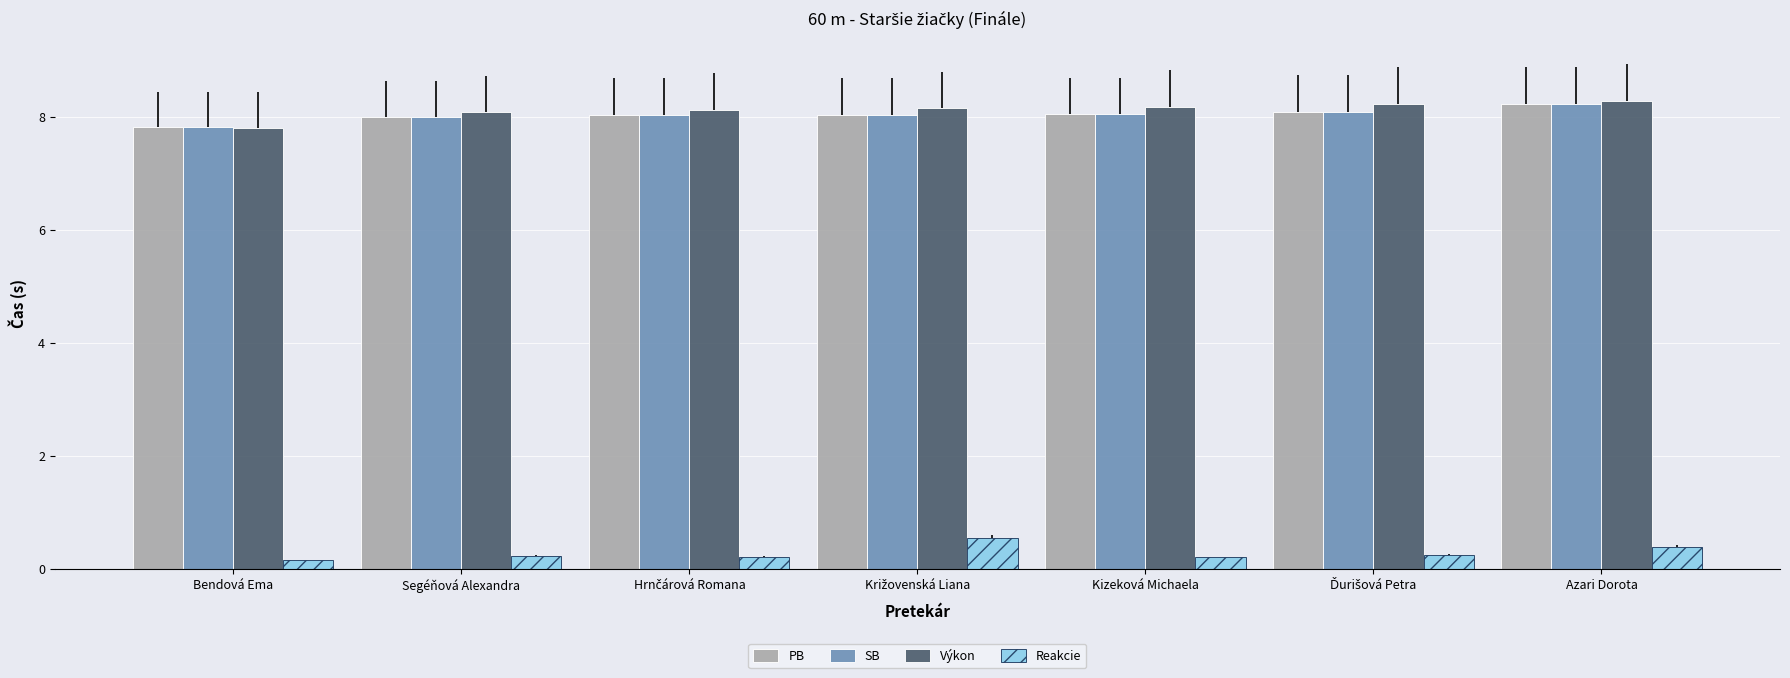

How many Reakcie values are between 0 and 1?

7